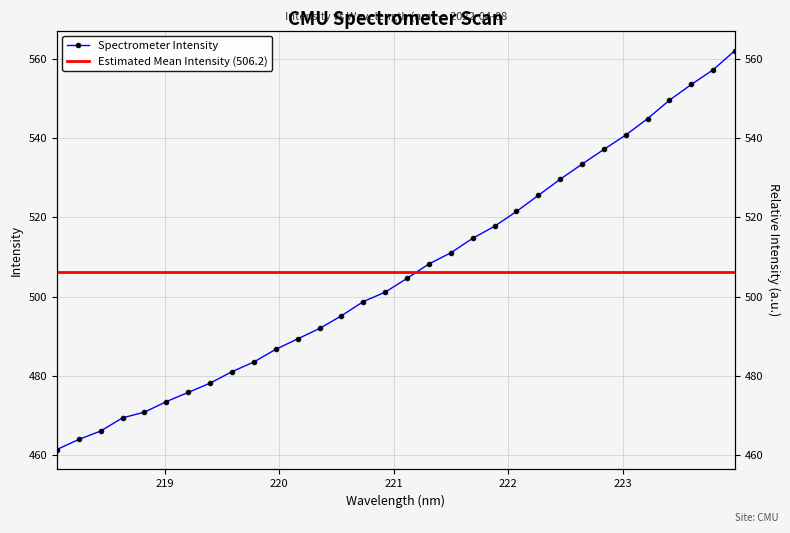

The value at 223.2172 is 544.9. True or false?

True